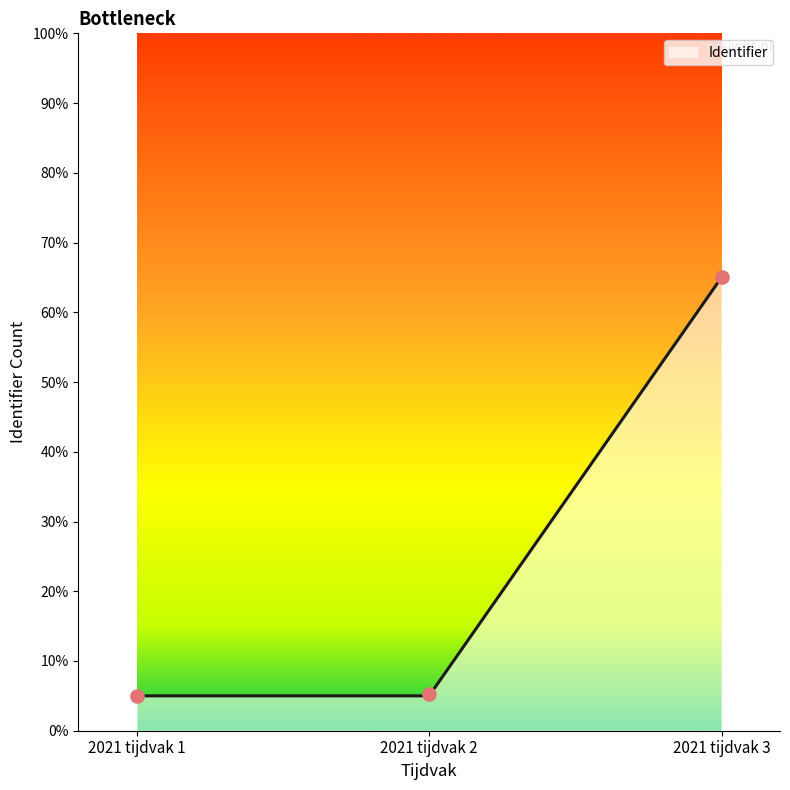

What is the change in value from 2021 tijdvak 1 to 2021 tijdvak 3?

+60.0